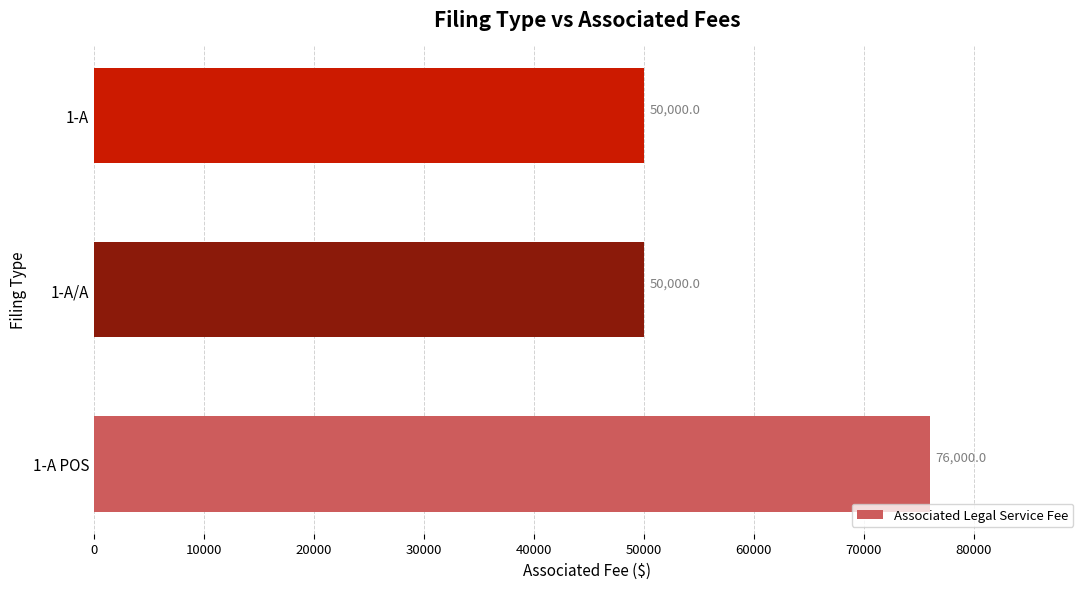

Is it true that the value at 1-A is 77523?

False